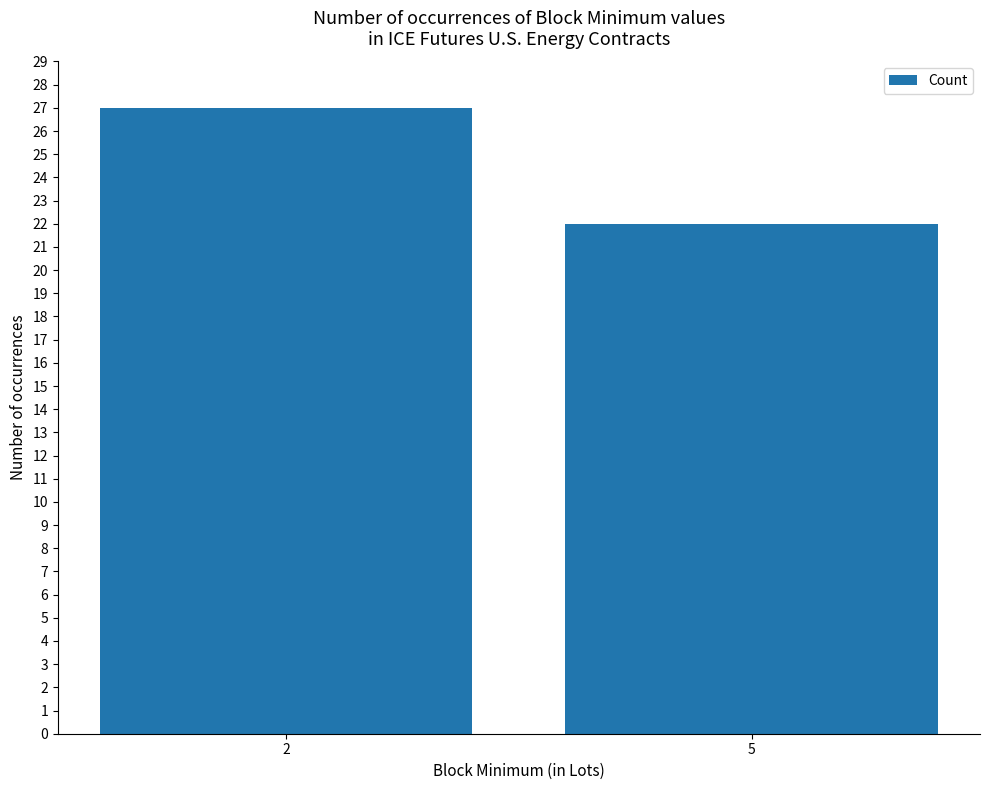

Reading left to right, list all the values displayed in this chart.

27	22